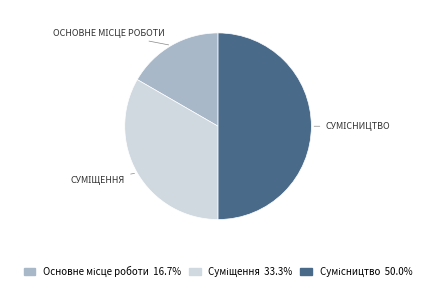

Which has a higher value, Основне місце роботи or Суміщення?

Суміщення